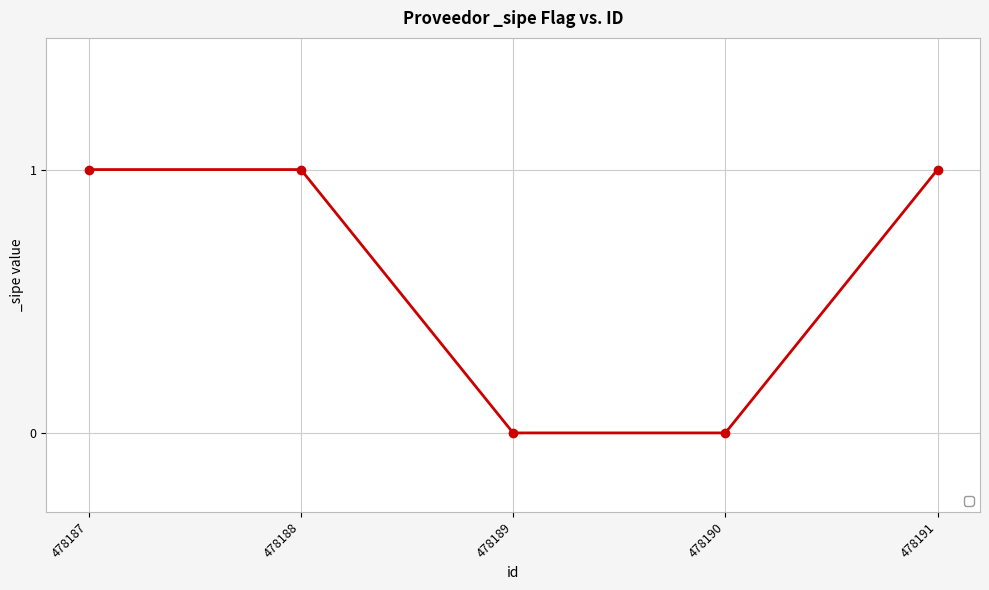

True or false: the data shows 0 at 478191.

False